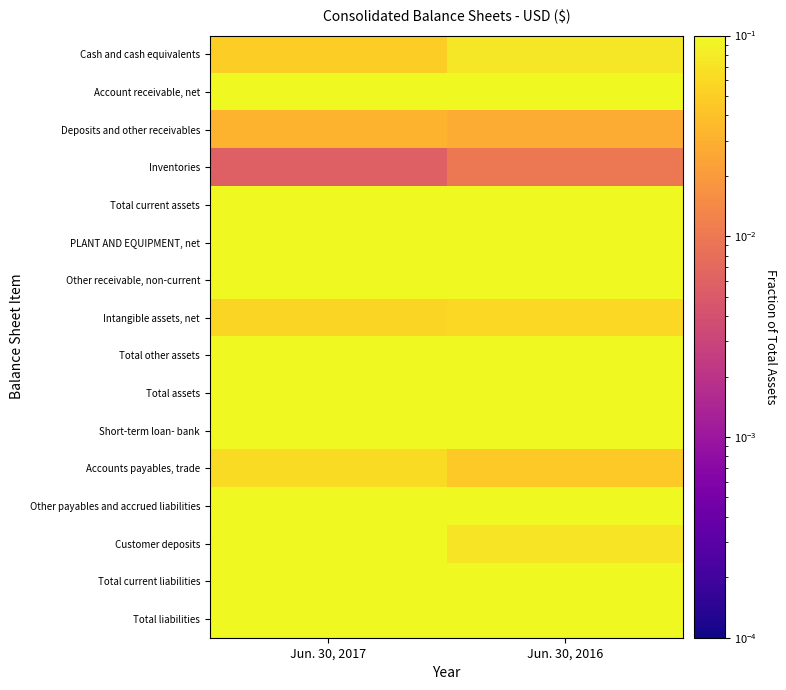

Reading left to right, extract all data points from this chart.

Cash and cash equivalents: Jun. 30, 2017=0.0	Jun. 30, 2016=0.1
Account receivable, net: Jun. 30, 2017=0.1	Jun. 30, 2016=0.2
Deposits and other receivables: Jun. 30, 2017=0.0	Jun. 30, 2016=0.0
Inventories: Jun. 30, 2017=0.0	Jun. 30, 2016=0.0
Total current assets: Jun. 30, 2017=0.2	Jun. 30, 2016=0.3
PLANT AND EQUIPMENT, net: Jun. 30, 2017=0.2	Jun. 30, 2016=0.2
Other receivable, non-current: Jun. 30, 2017=0.4	Jun. 30, 2016=0.4
Intangible assets, net: Jun. 30, 2017=0.1	Jun. 30, 2016=0.1
Total other assets: Jun. 30, 2017=0.7	Jun. 30, 2016=0.5
Total assets: Jun. 30, 2017=0.9	Jun. 30, 2016=1.0
Short-term loan- bank: Jun. 30, 2017=0.2	Jun. 30, 2016=0.2
Accounts payables, trade: Jun. 30, 2017=0.1	Jun. 30, 2016=0.0
Other payables and accrued liabilities: Jun. 30, 2017=0.3	Jun. 30, 2016=0.2
Customer deposits: Jun. 30, 2017=0.1	Jun. 30, 2016=0.1
Total current liabilities: Jun. 30, 2017=0.8	Jun. 30, 2016=0.7
Total liabilities: Jun. 30, 2017=0.8	Jun. 30, 2016=0.7